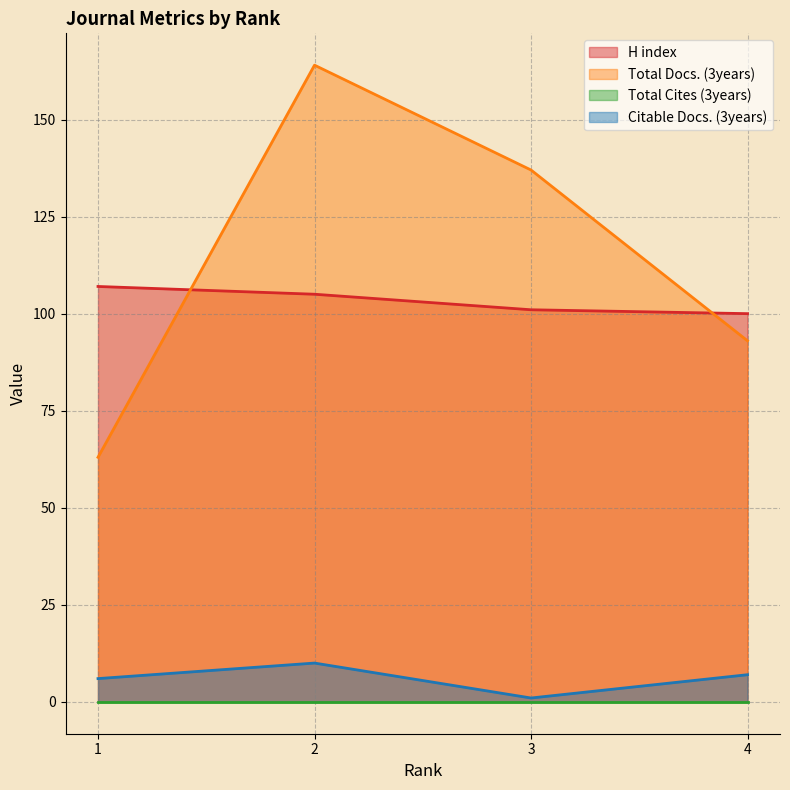

What is the value of the Citable Docs. (3years) point at the 3rd from the left?

1